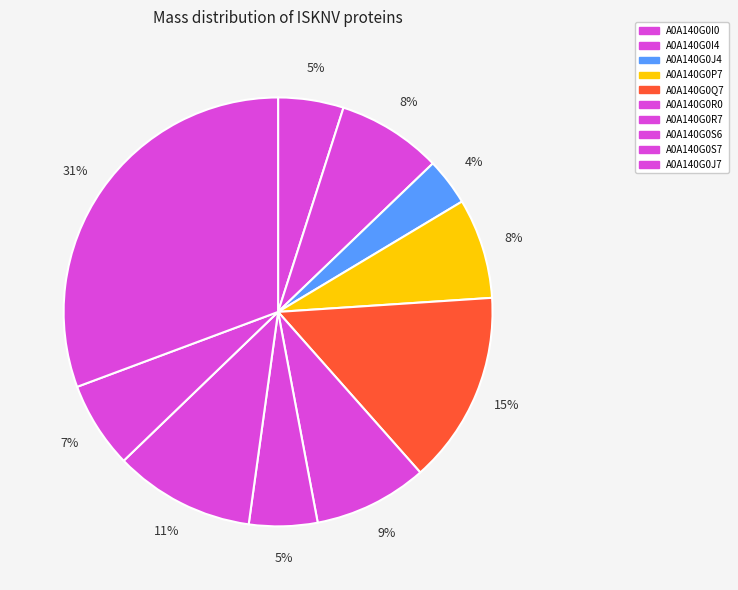

Combined, do A0A140G0P7 and A0A140G0R0 account for over 50%?

No